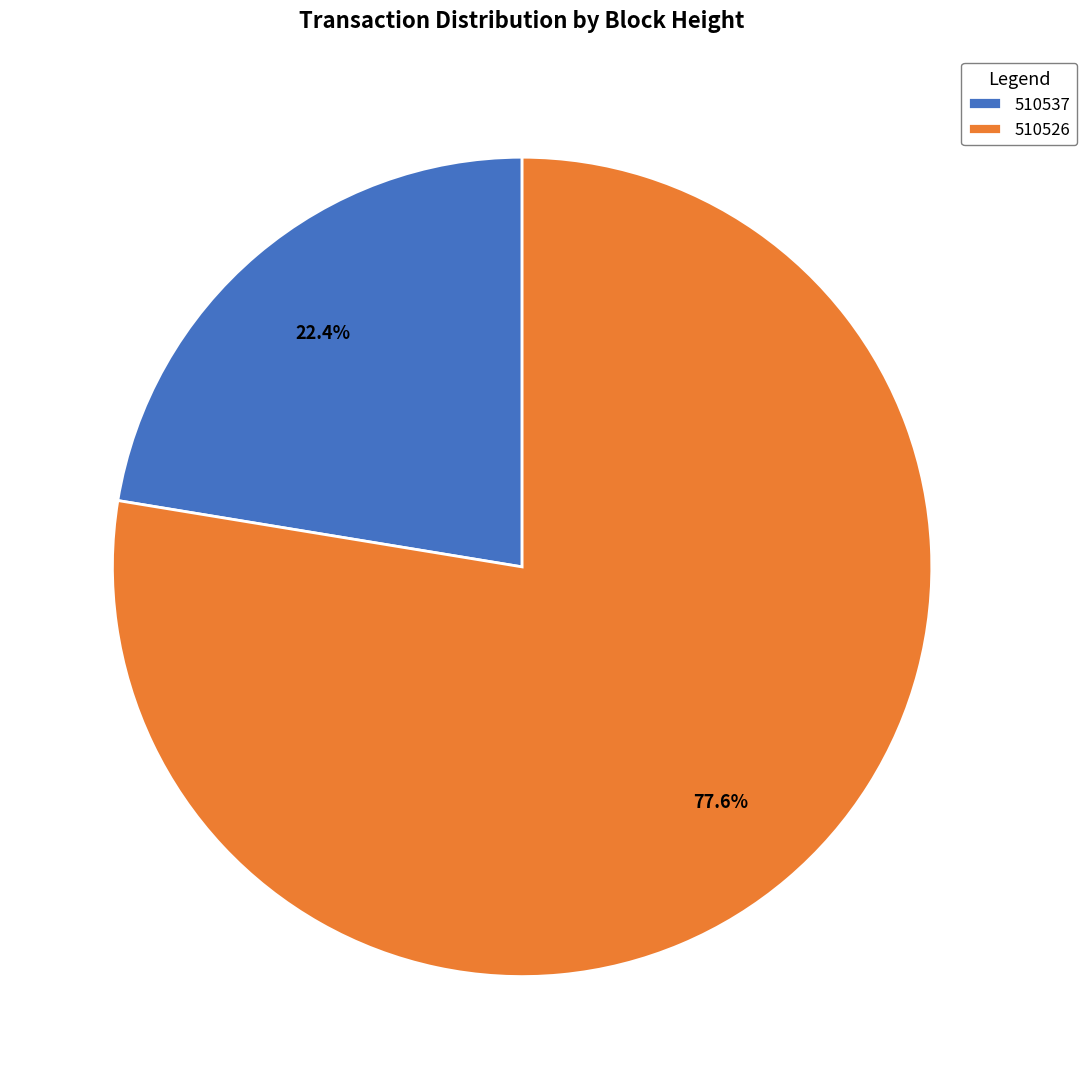

Does 510526 represent more than half of the total?

Yes